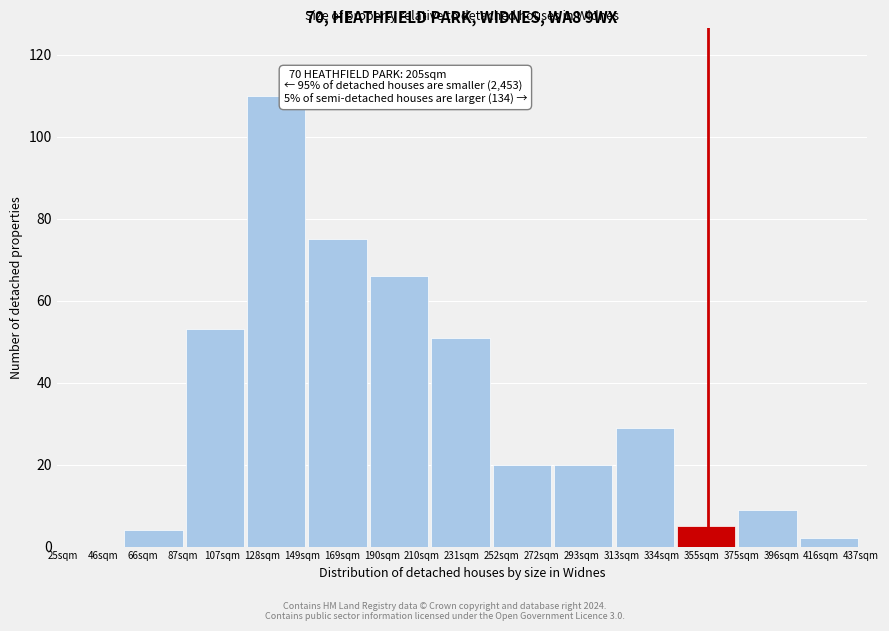

Reading left to right, extract all data points from this chart.

46sqm=0	66sqm=4	107sqm=53	128sqm=110	169sqm=75	190sqm=66	231sqm=51	252sqm=20	293sqm=20	334sqm=29	355sqm=5	396sqm=9	416sqm=2